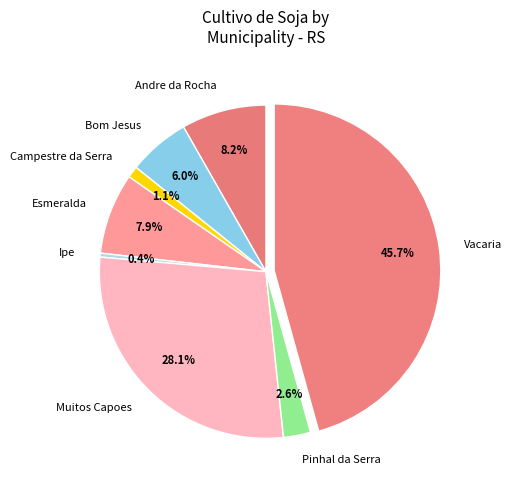

Which has a higher value, Bom Jesus or Muitos Capoes?

Muitos Capoes